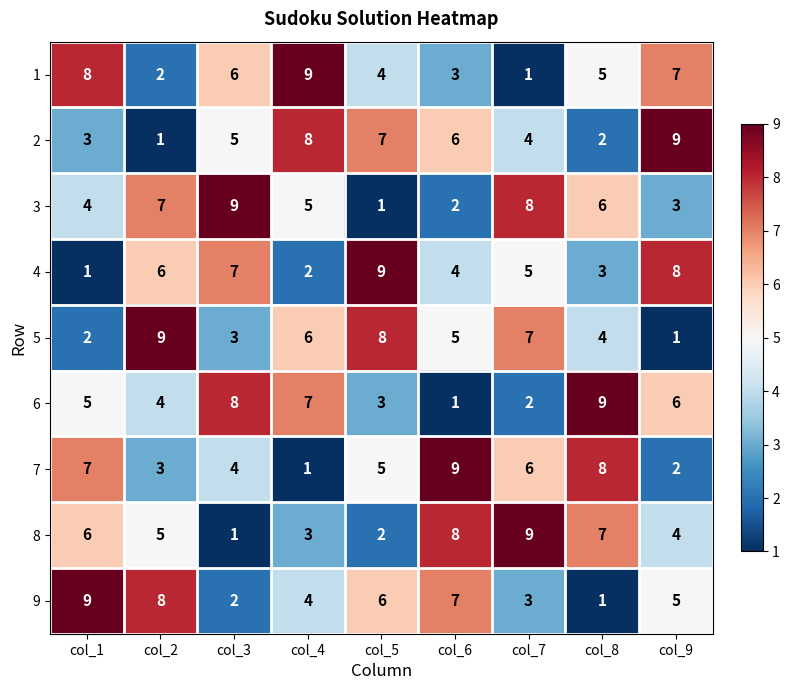

What is the maximum value shown in the chart?

9